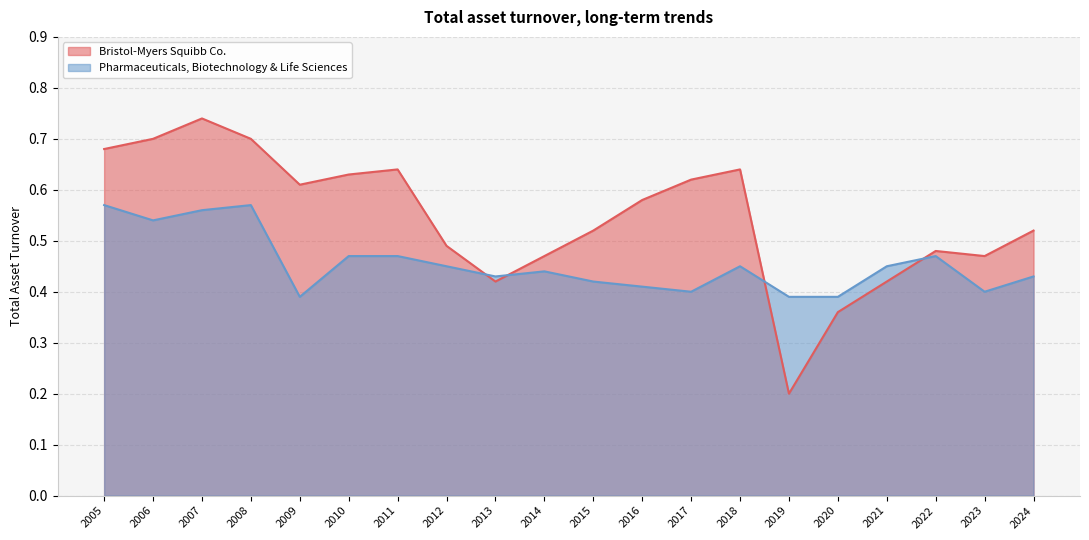

How many series are shown in this chart?

2